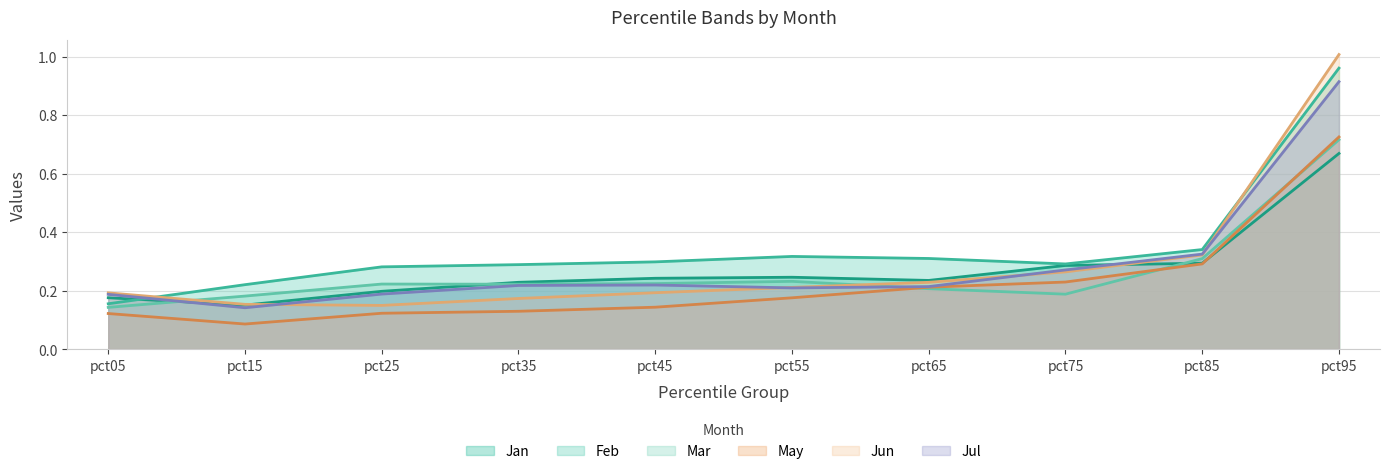

What is the average value of the May series?

0.2